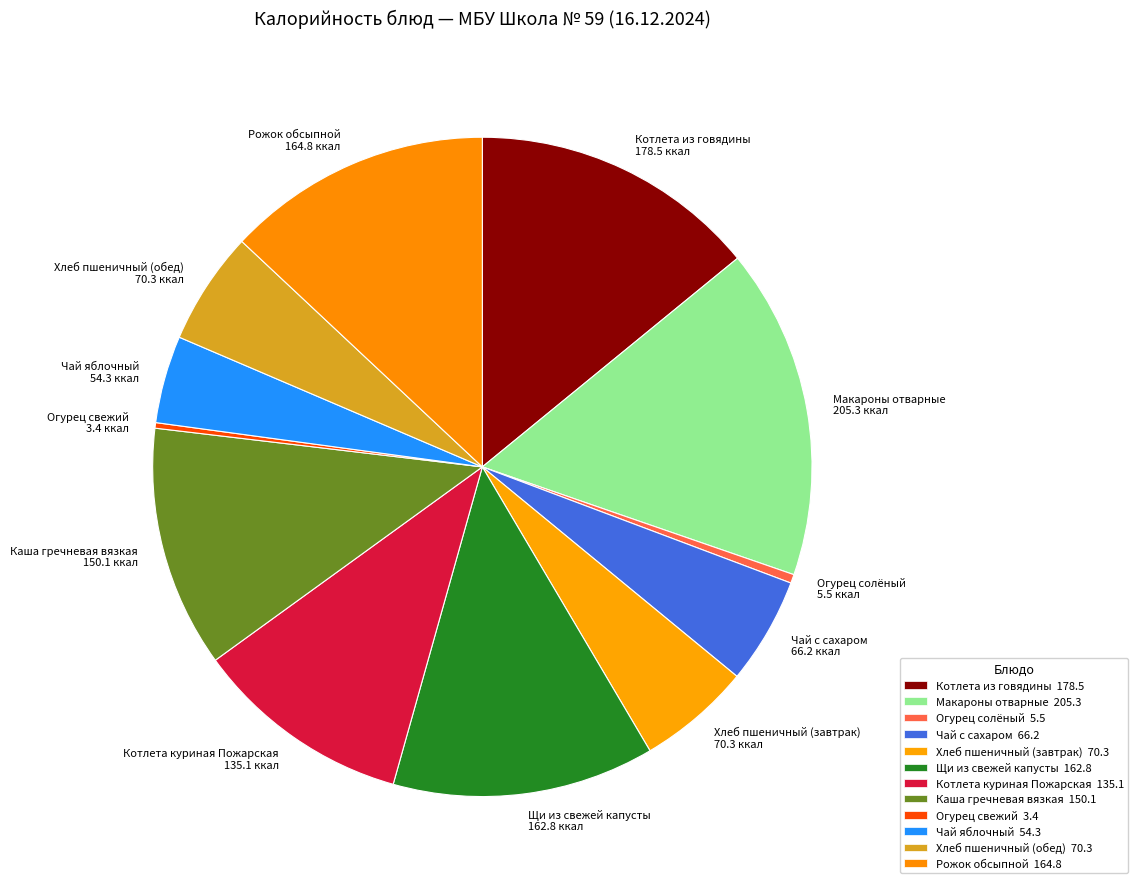

True or false: Щи из свежей капусты accounts for 13% of the total.

True